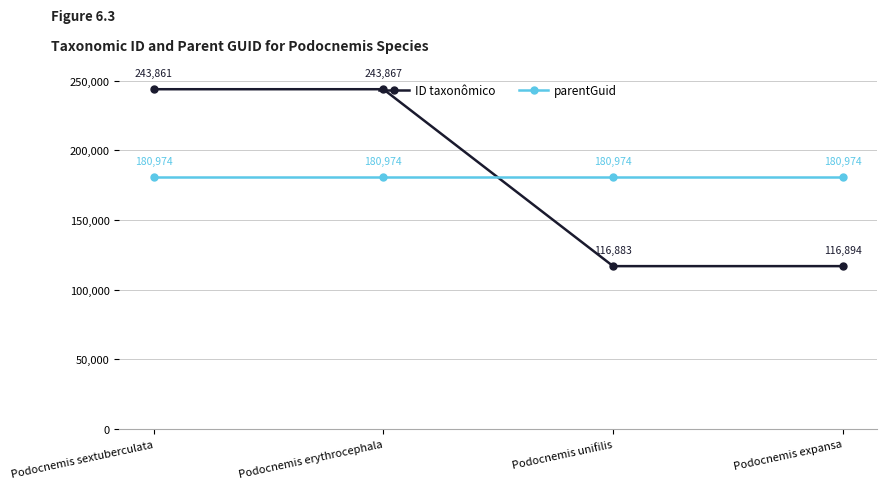

Is it true that ID taxonômico equals 243861 at Podocnemis sextuberculata?

True